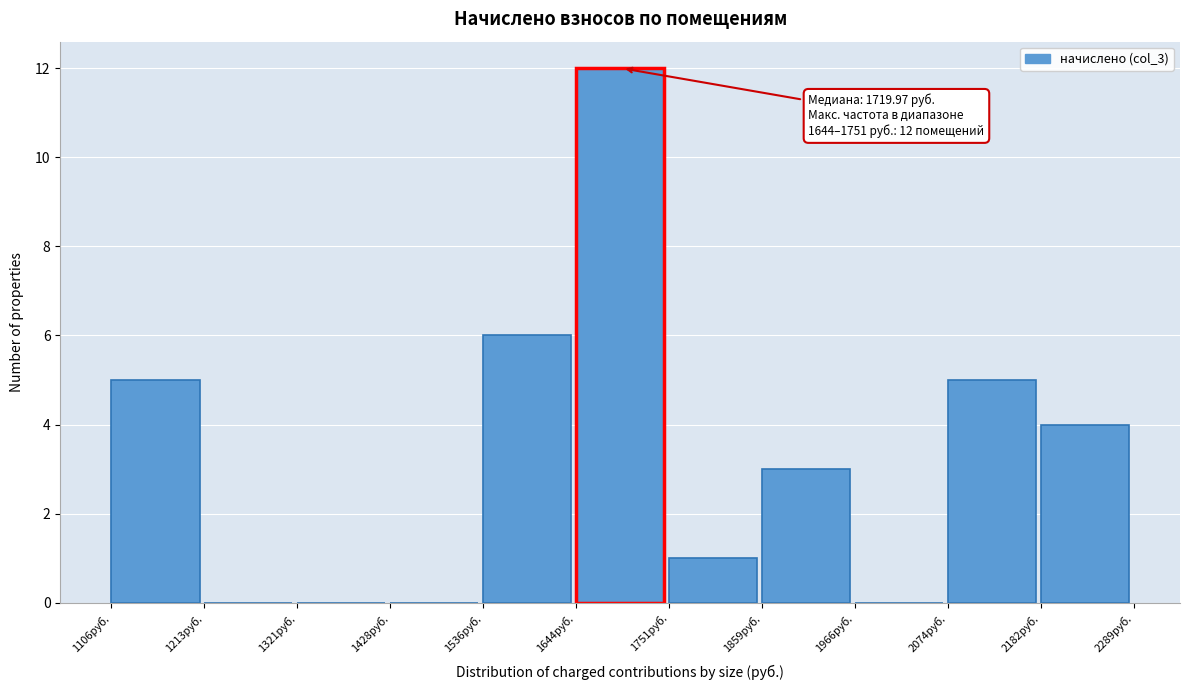

Over which range of the x-axis is the bar tallest?

1640 to 1760